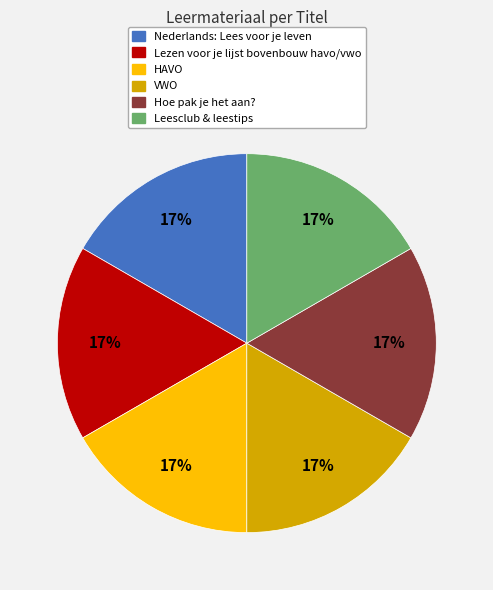

Does any single category account for the majority?

No